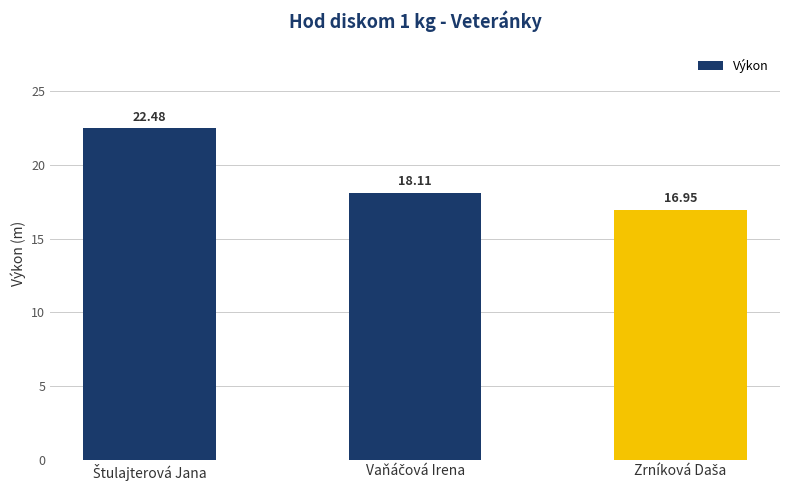

What is the average value?

19.2